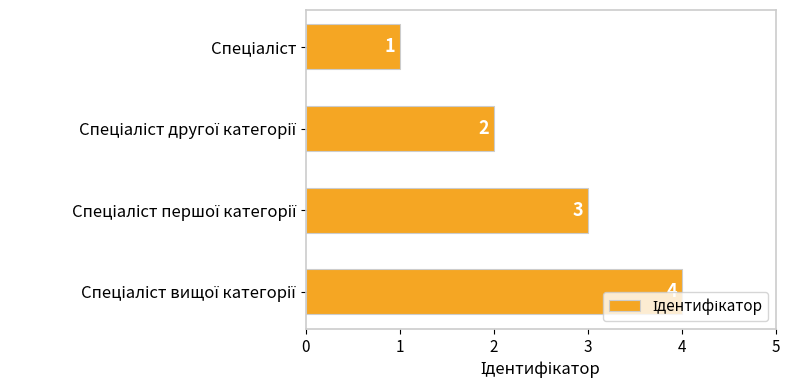

What is the greatest value displayed?

4